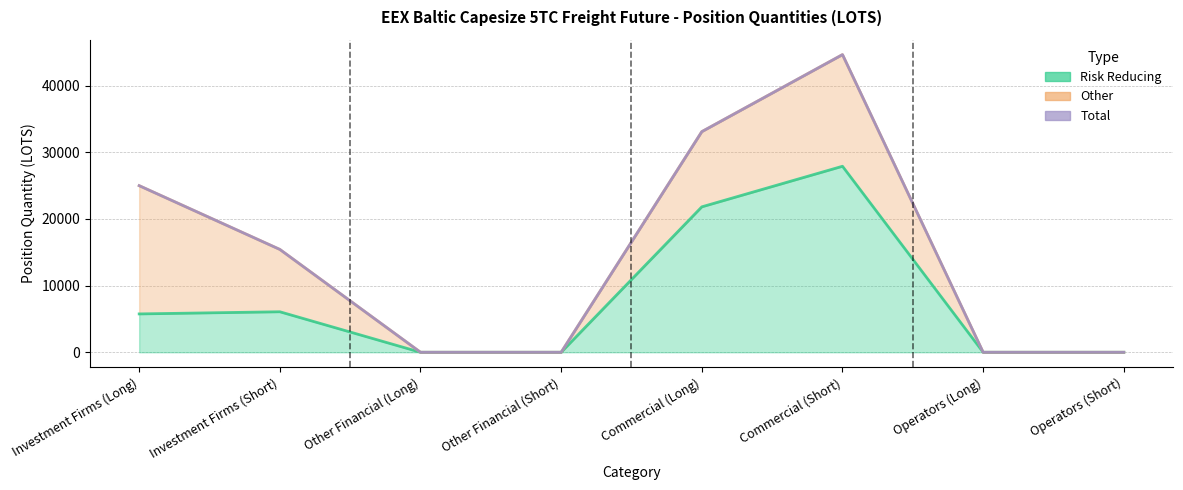

True or false: Total and Risk Reducing cross at least once.

False